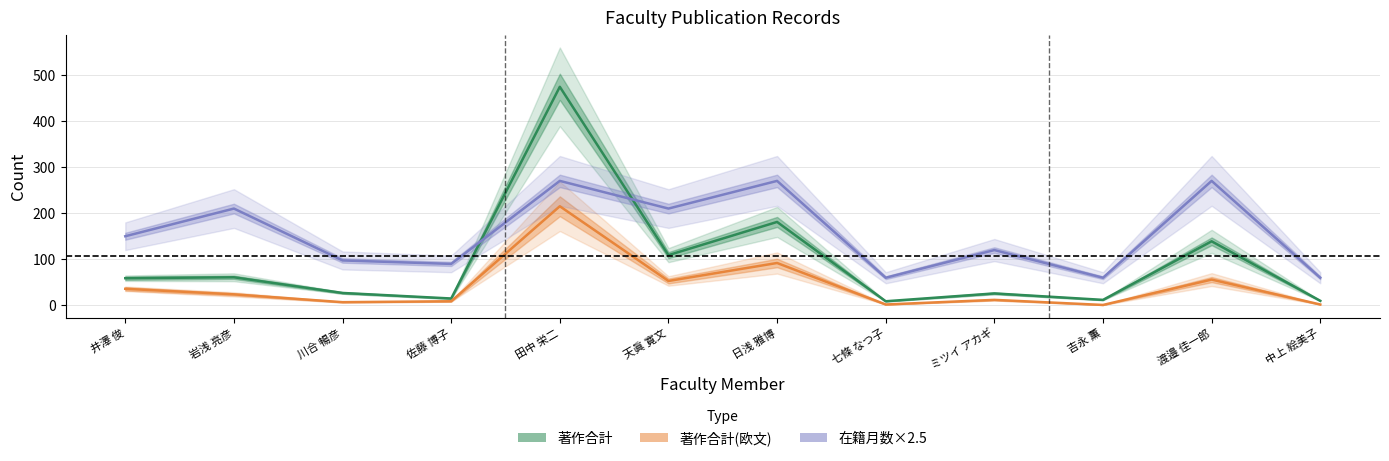

How many lines are shown in the chart?

3